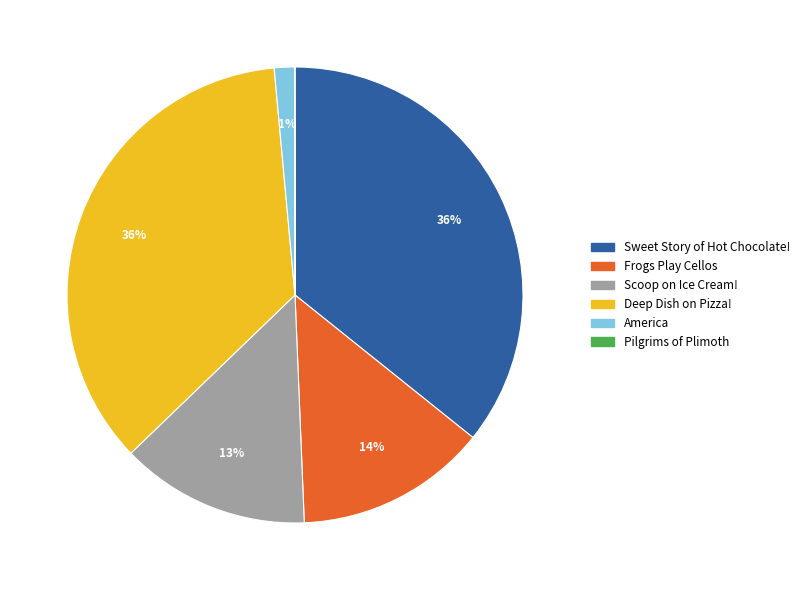

Is it true that Scoop on Ice Cream! is 13% of the pie?

True